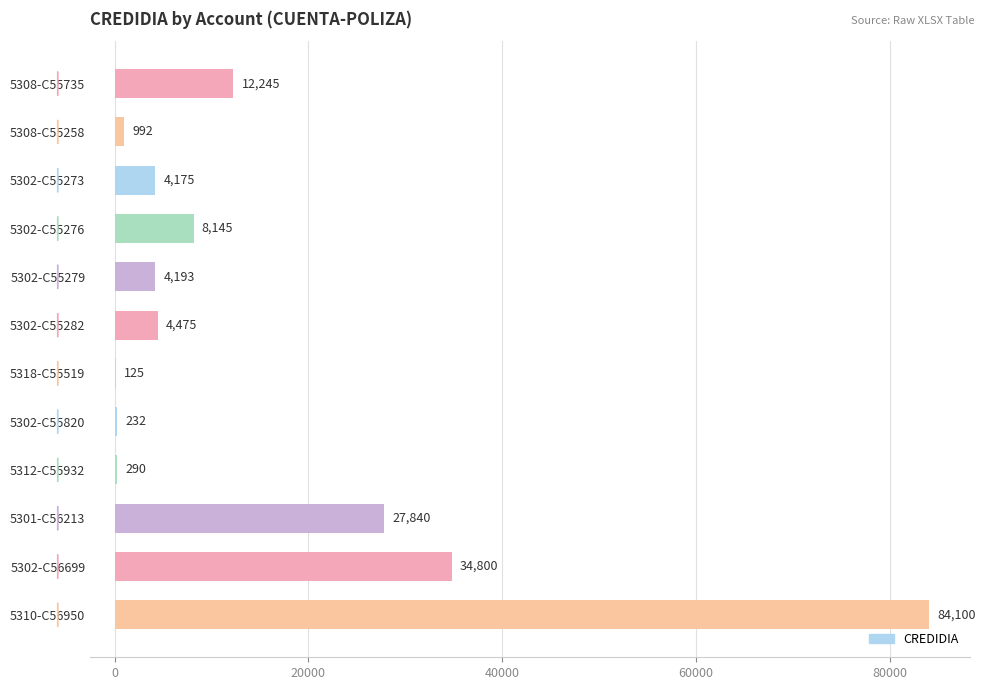

How many distinct data groups are displayed?

1